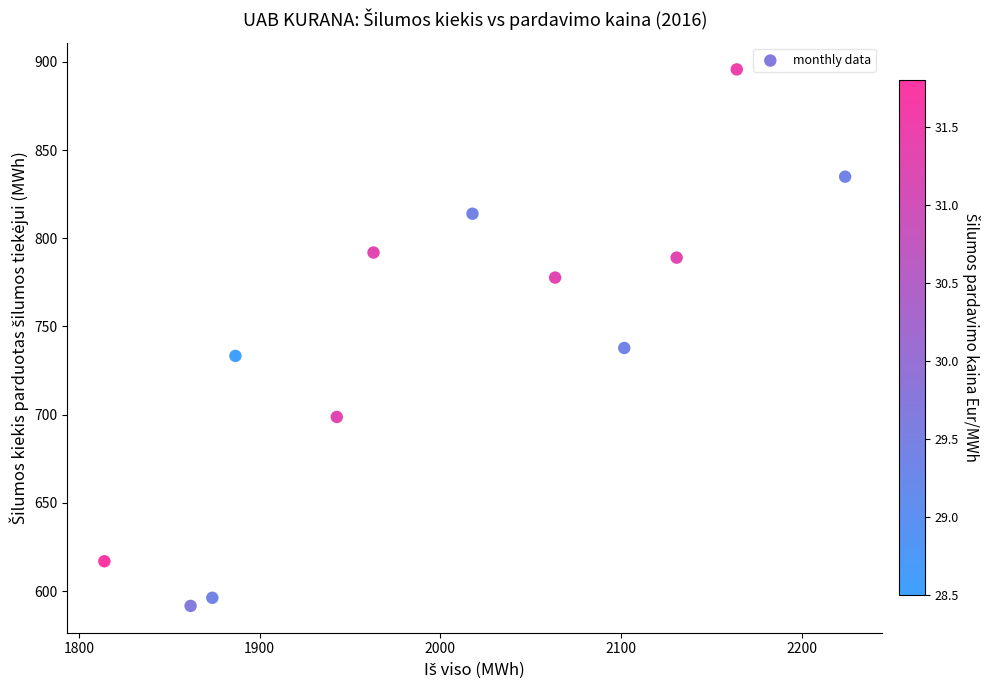

What Y value in the scatter plot is closest to 743?

737.8